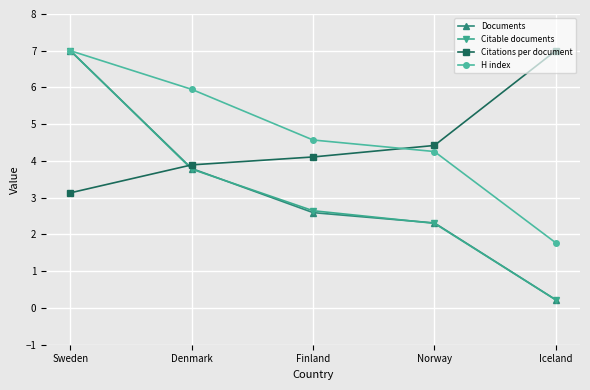

True or false: Documents and Citations per document intersect in this chart.

True